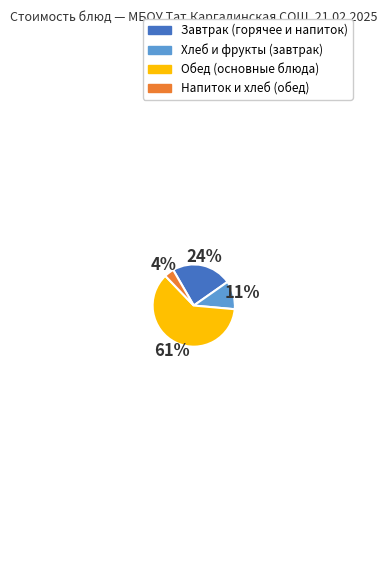

To the nearest percent, what is the average slice percentage?

25%